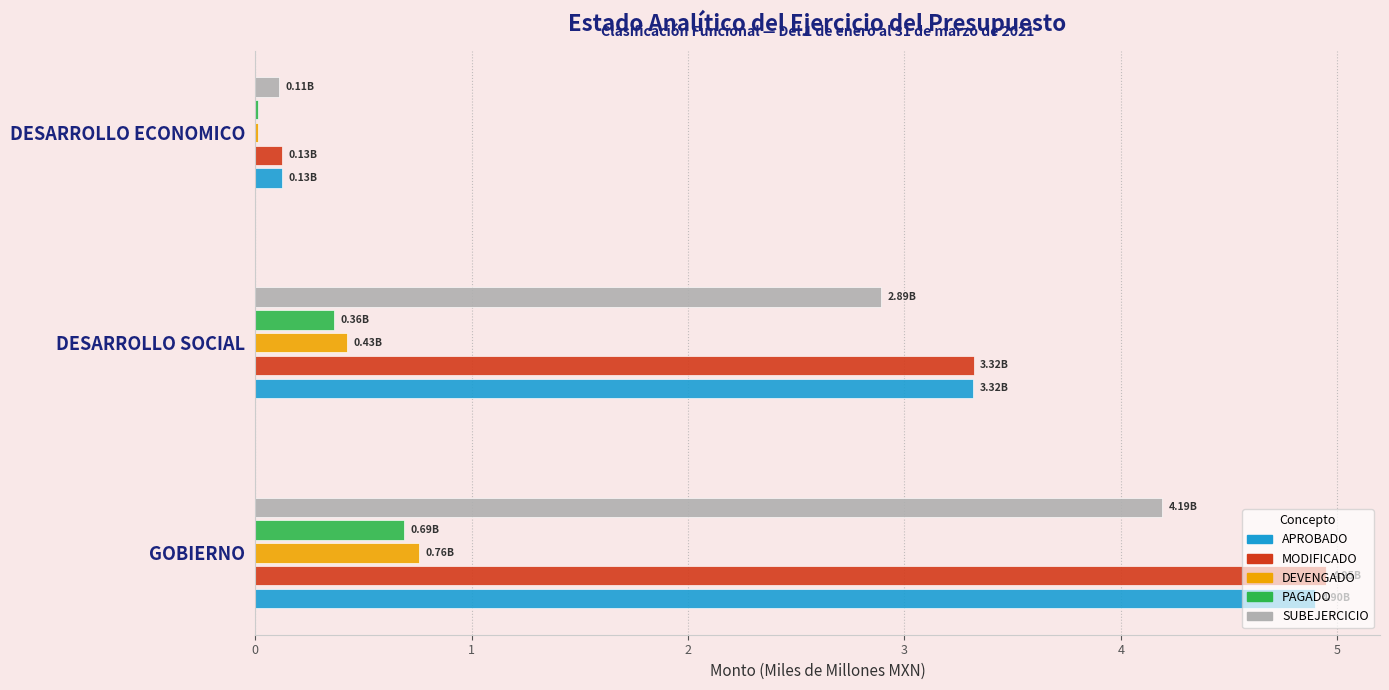

How many data points in SUBEJERCICIO are above 2?

2